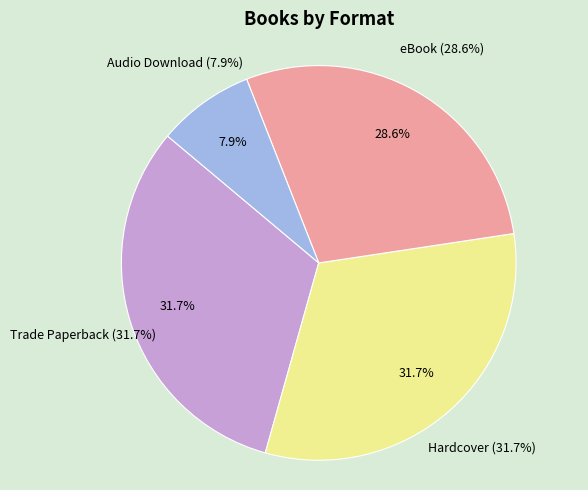

Which category has the biggest portion of the pie?

Trade Paperback